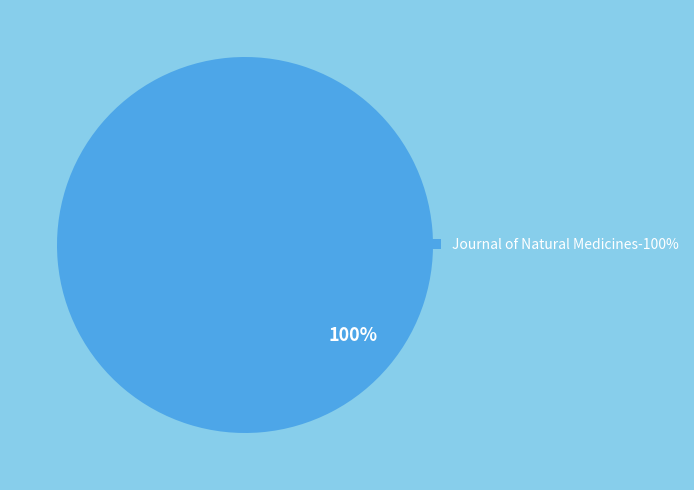

Is there any slice that represents more than half of the pie?

Yes